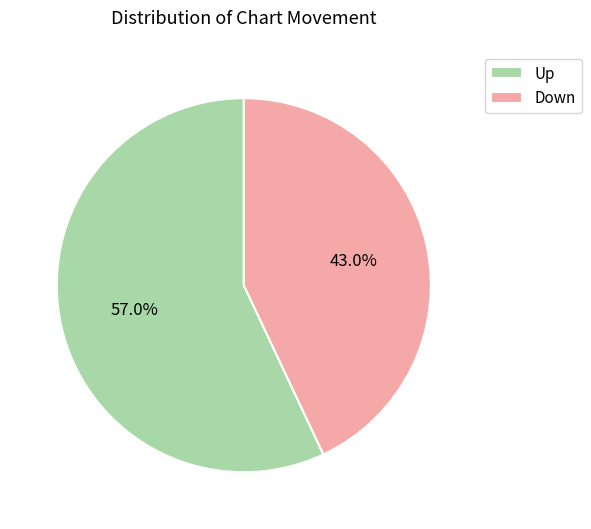

Which category has the biggest portion of the pie?

Up